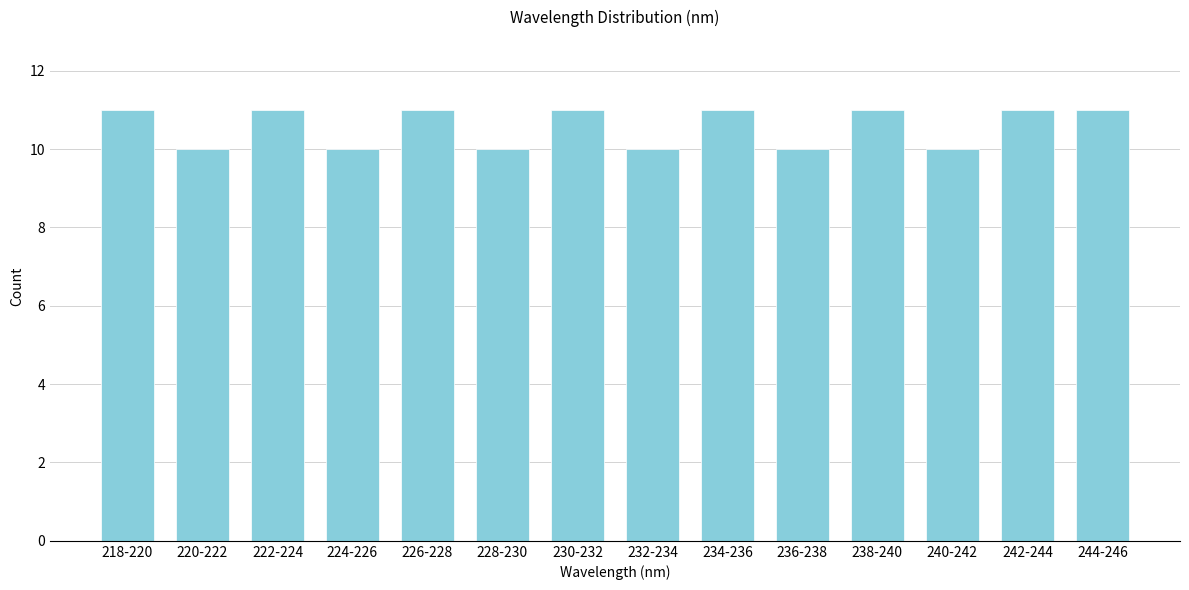

Reading left to right, extract all data points from this chart.

11	10	11	10	11	10	11	10	11	10	11	10	11	11